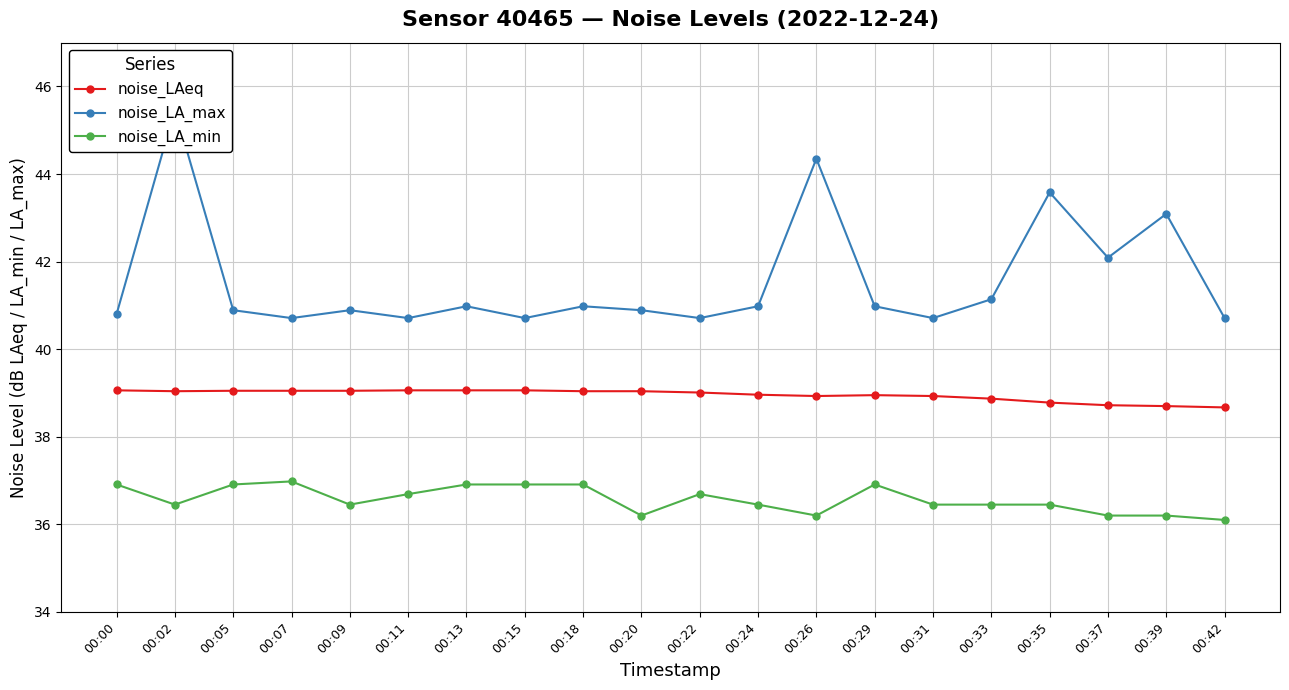

Does the chart display data point markers on the line(s)?

Yes